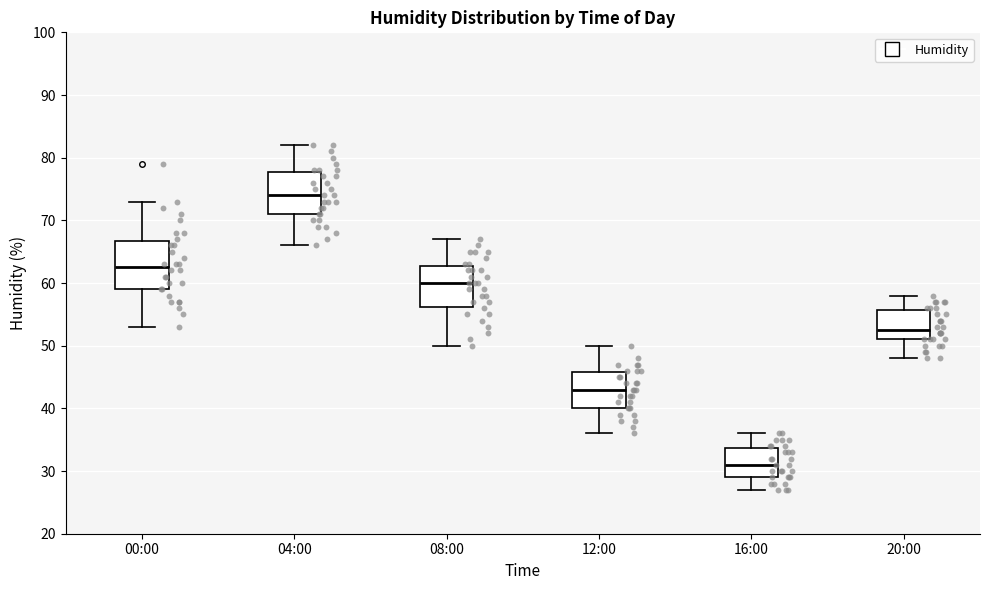

Comparing the boxes themselves (not the whiskers), which one is the tallest?

00:00